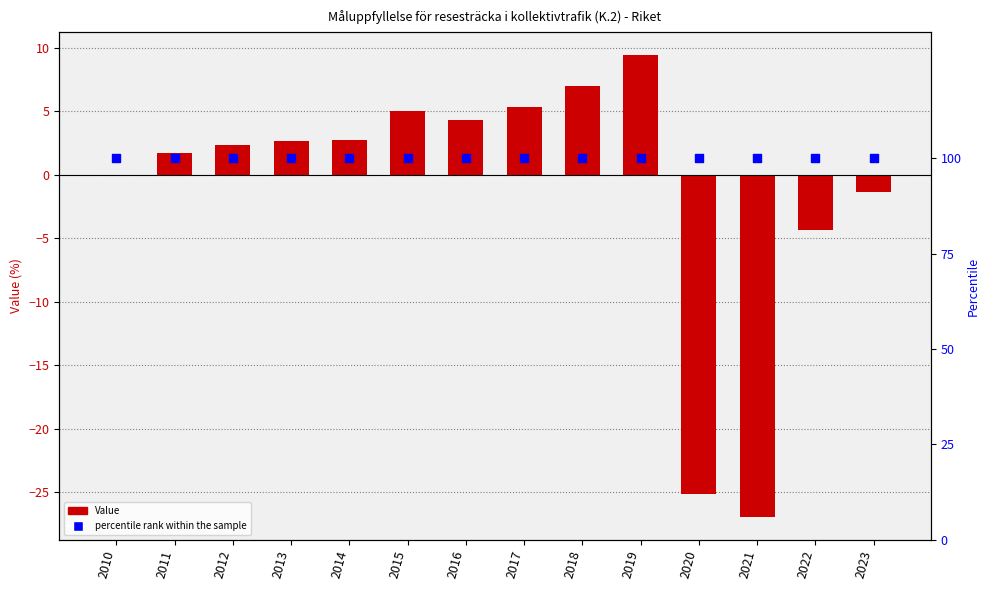

At how many categories does at least one series exceed 81?

14